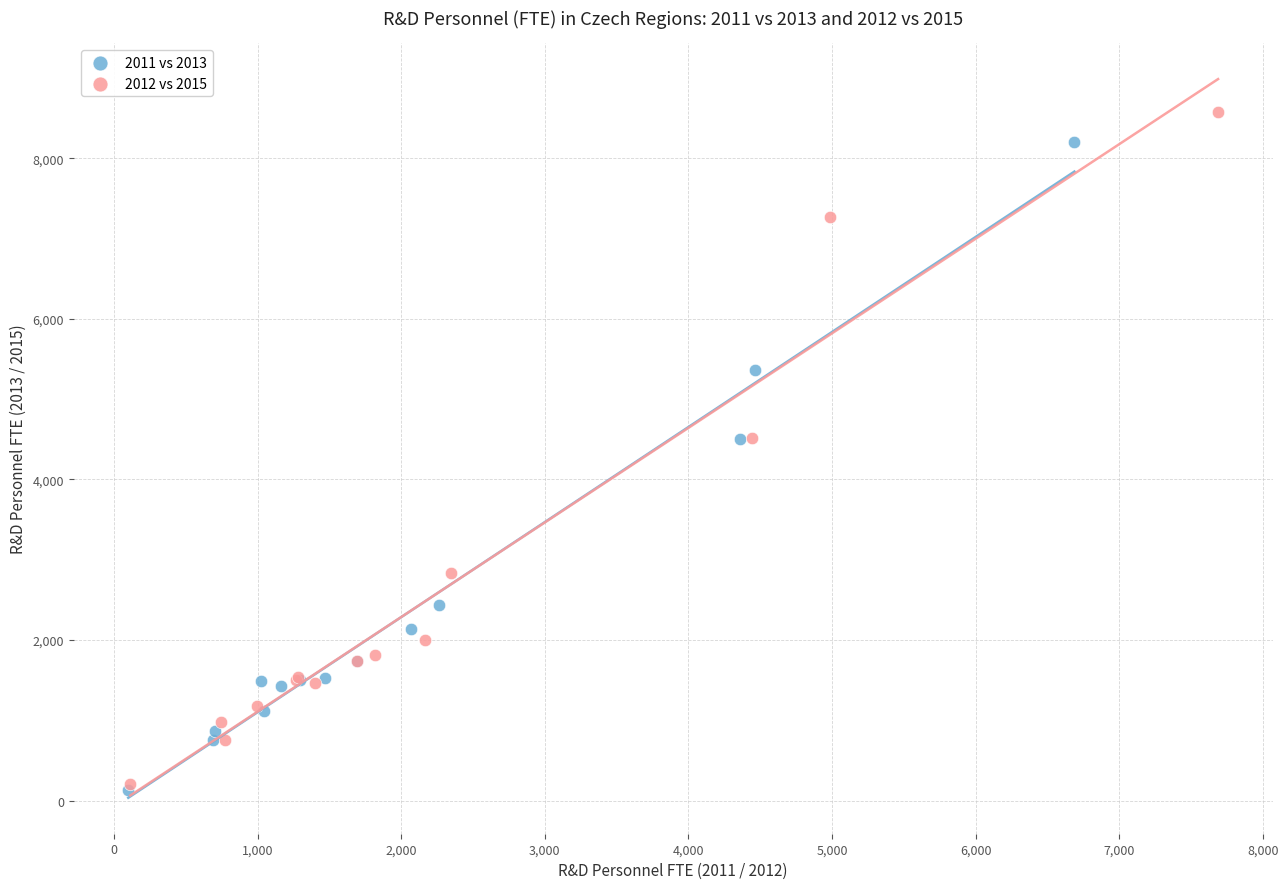

Which series has the widest spread of Y values?

2012 vs 2015